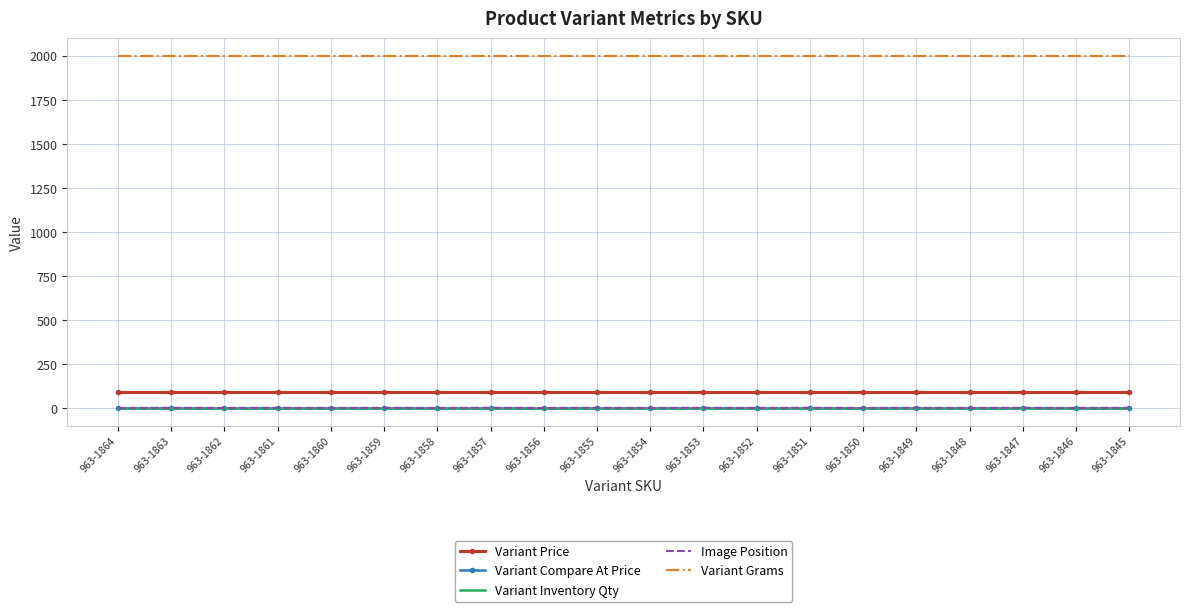

Is the value of Variant Grams at 963-1846 greater than the value of Variant Inventory Qty at 963-1845?

Yes